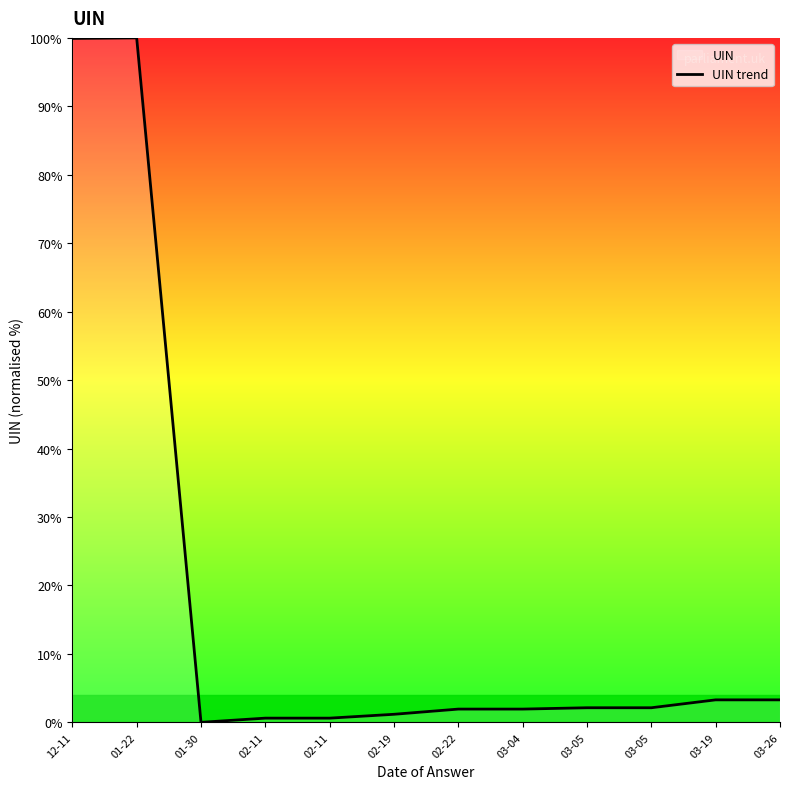

Is it true that the value at 01-30 is 0.0?

True